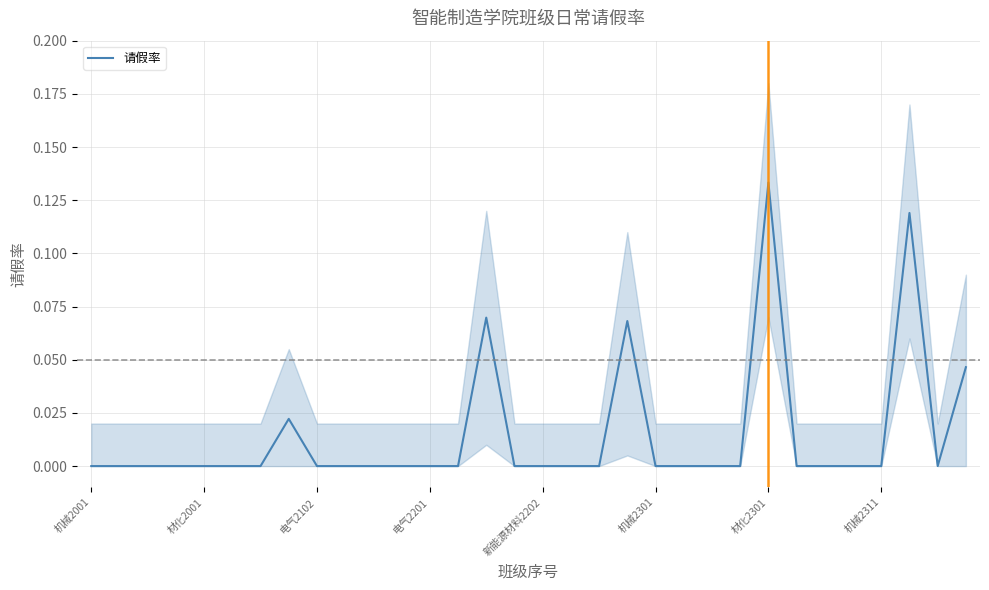

What position from the left is 14?

15